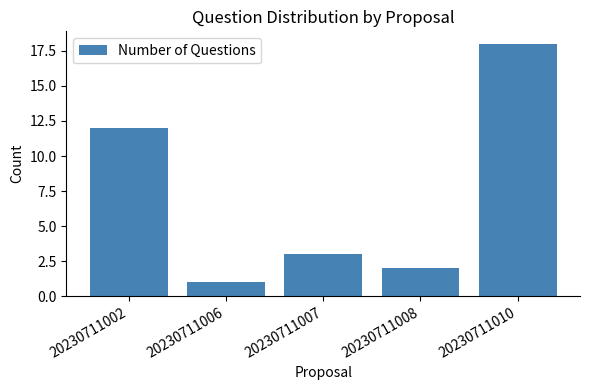

How many distinct data groups are displayed?

1